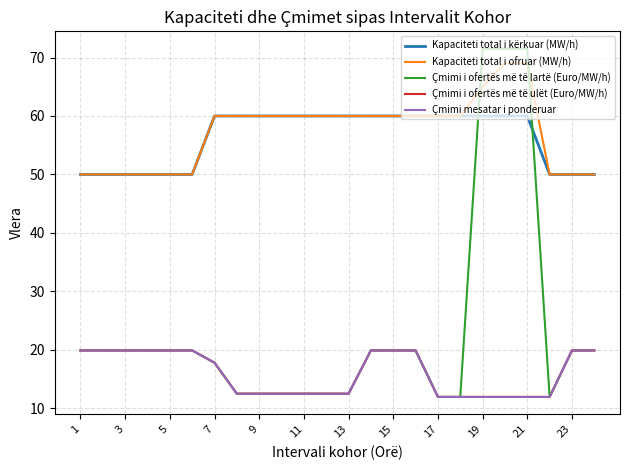

True or false: Çmimi i ofertës më të lartë (Euro/MW/h) and Çmimi mesatar i ponderuar cross at least once.

False